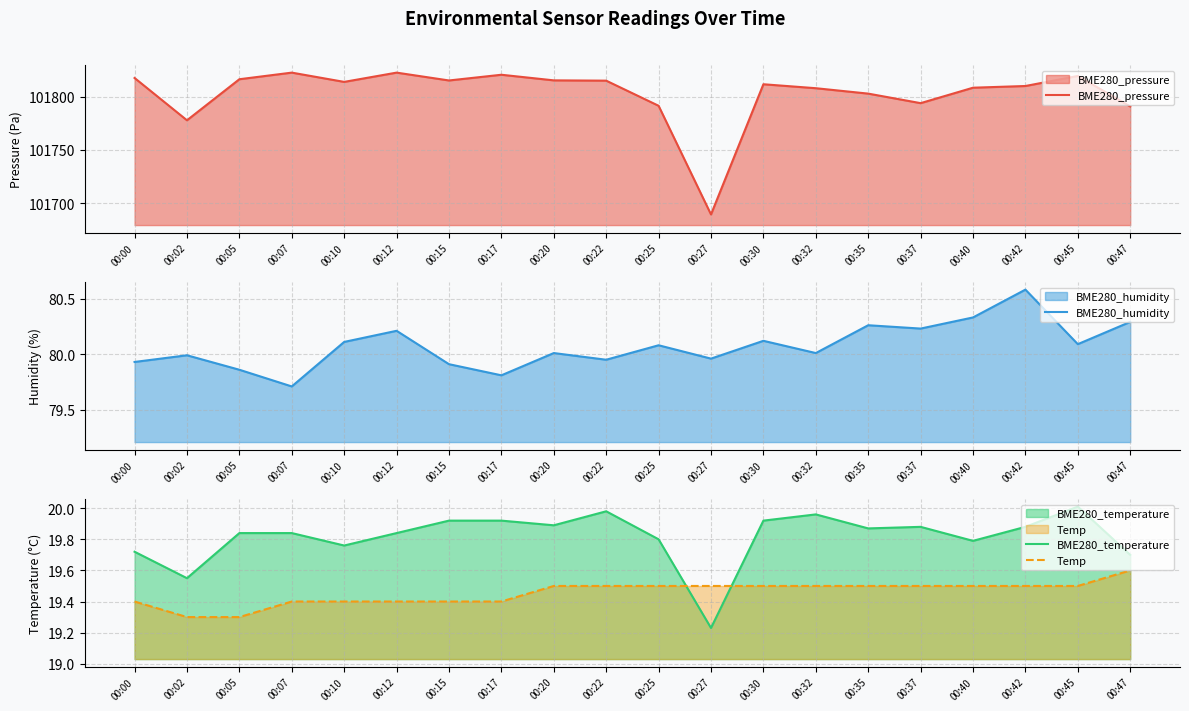

List the labels in order of BME280_humidity value, smallest first.

00:07, 00:17, 00:05, 00:15, 00:00, 00:22, 00:27, 00:02, 00:20, 00:32, 00:25, 00:45, 00:10, 00:30, 00:12, 00:37, 00:35, 00:47, 00:40, 00:42